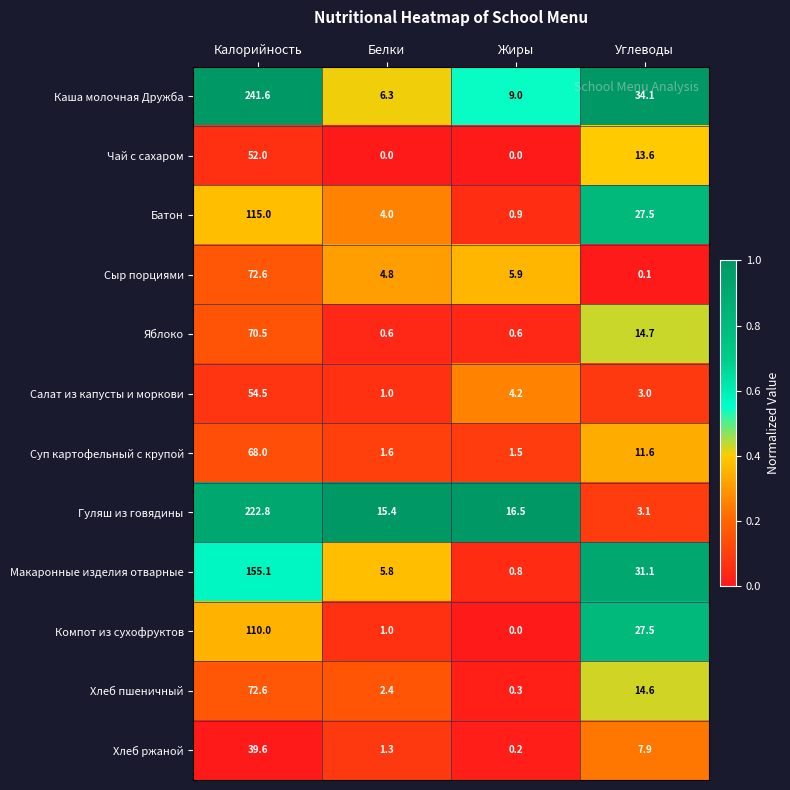

What is the difference between the Сыр порциями values at Белки and Жиры?

1.1